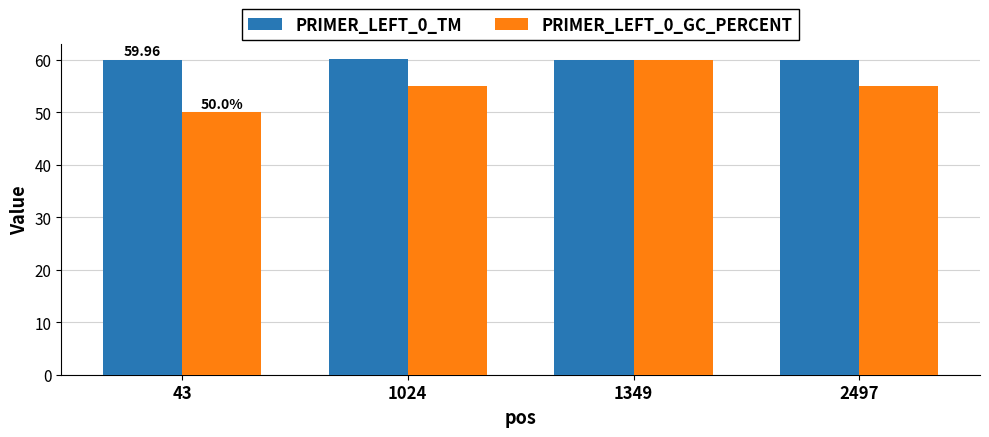

What is the value of the PRIMER_LEFT_0_TM bar at the 4th from the left?

60.0